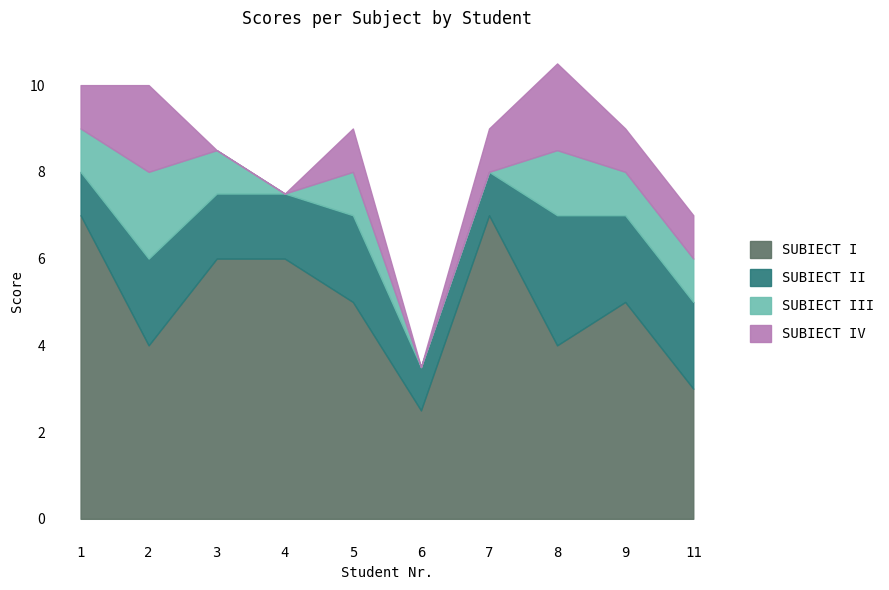

Between 5 and 8, which series saw the biggest shift?

SUBIECT I